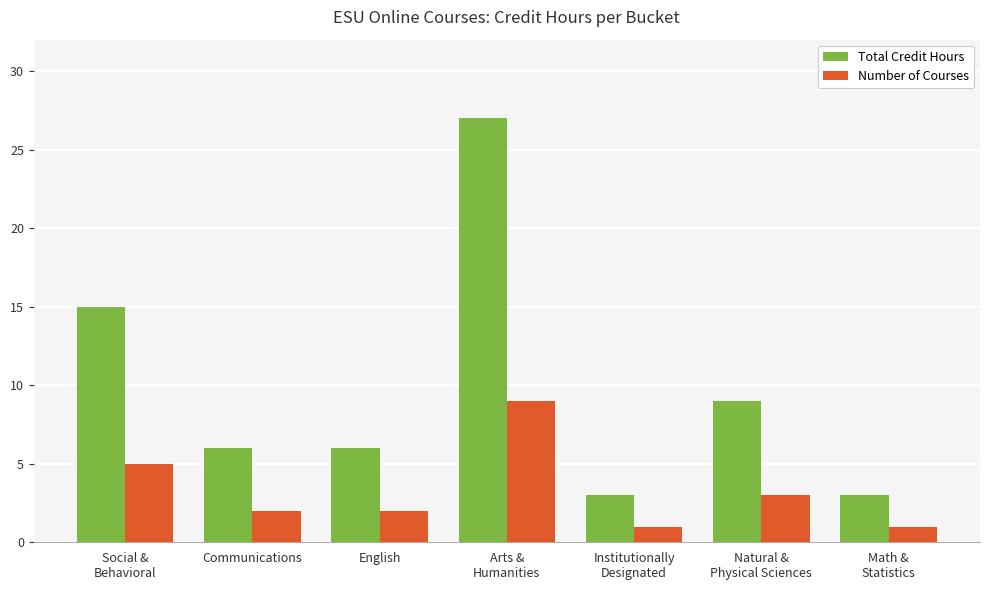

What is the total value across all series at Social &
Behavioral?

20